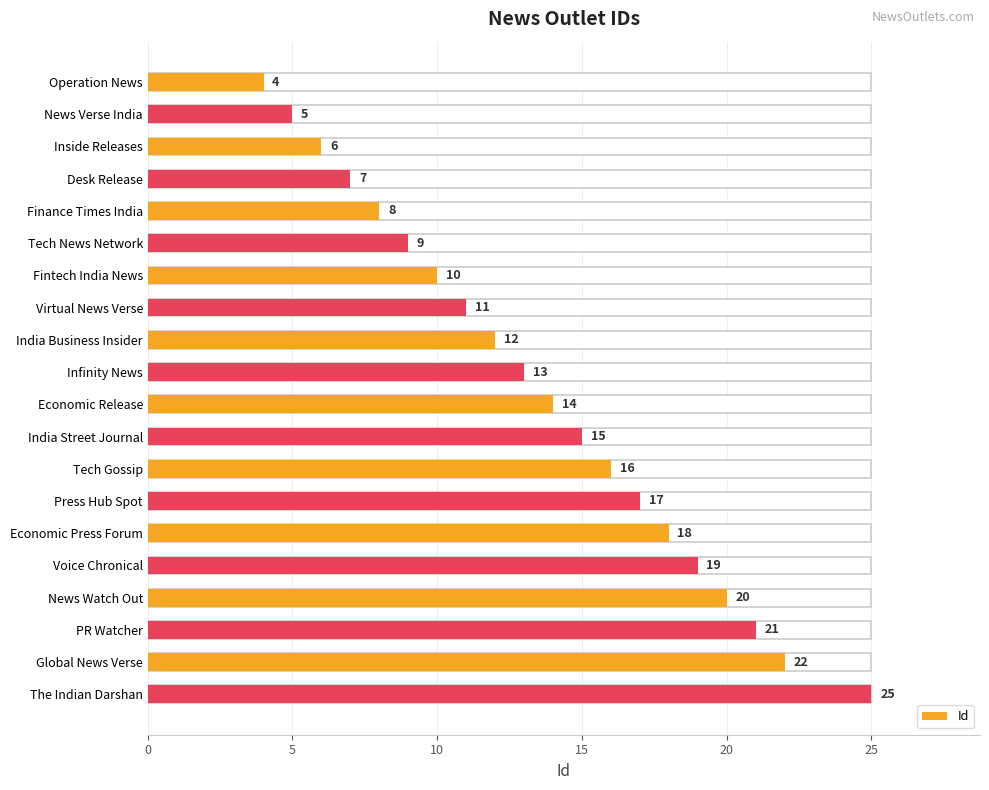

How many data points does each series have?

20